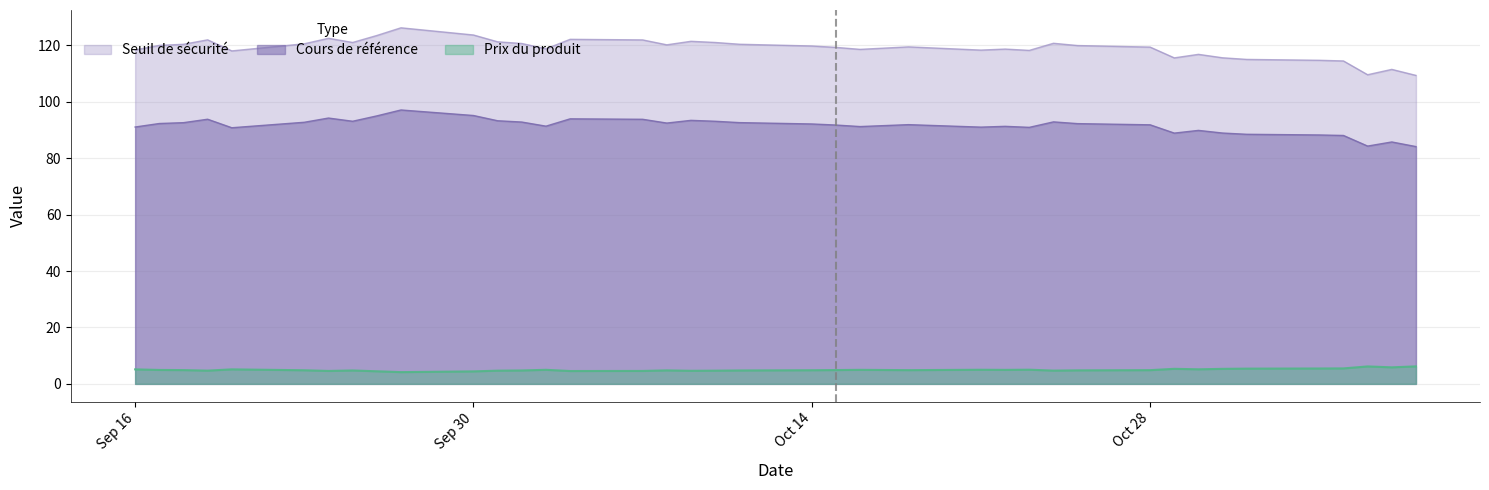

What is the greatest value displayed?

126.3